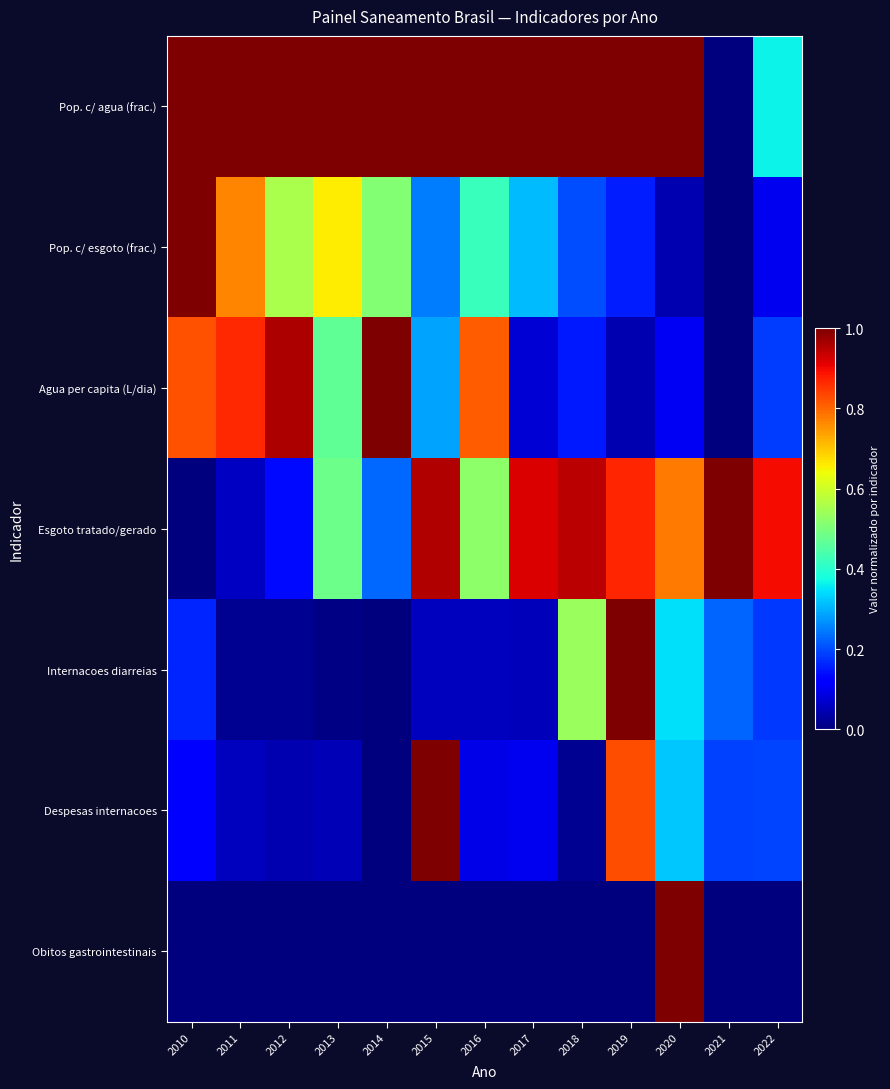

What is the spread (max minus min) of values at 2018?

1.0